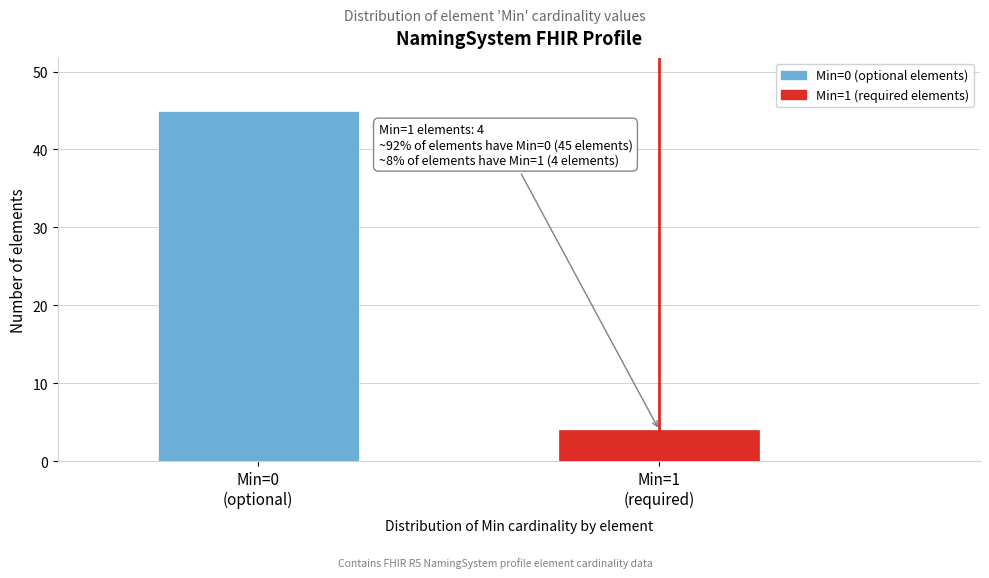

Reading left to right, what are all the values shown in this chart?

45	4